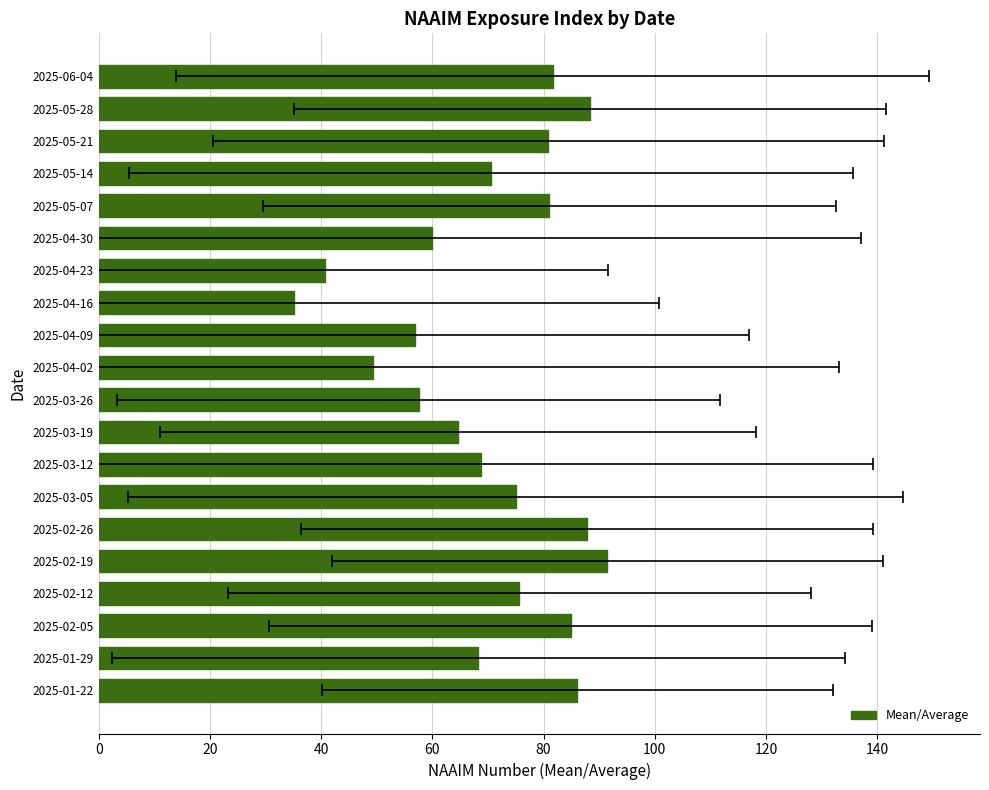

What is the difference between the maximum and minimum values?

56.3